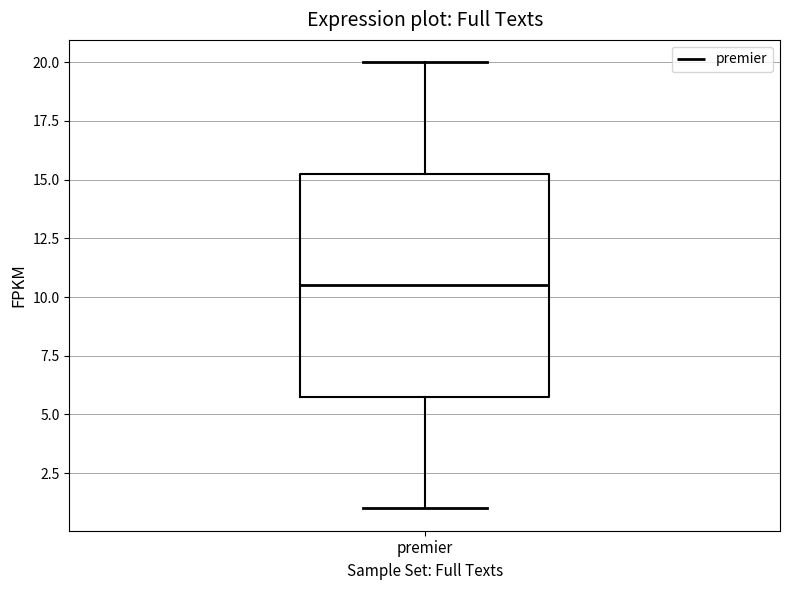

Transcribe this box plot: give where the median line is, the range the box spans, and where the two whiskers end, as read against the y-axis. The values are not printed on the chart, so give them approximately, as read against the axis.

median 10.5, box 6.0 to 15.5, whiskers 1.0 to 20.0